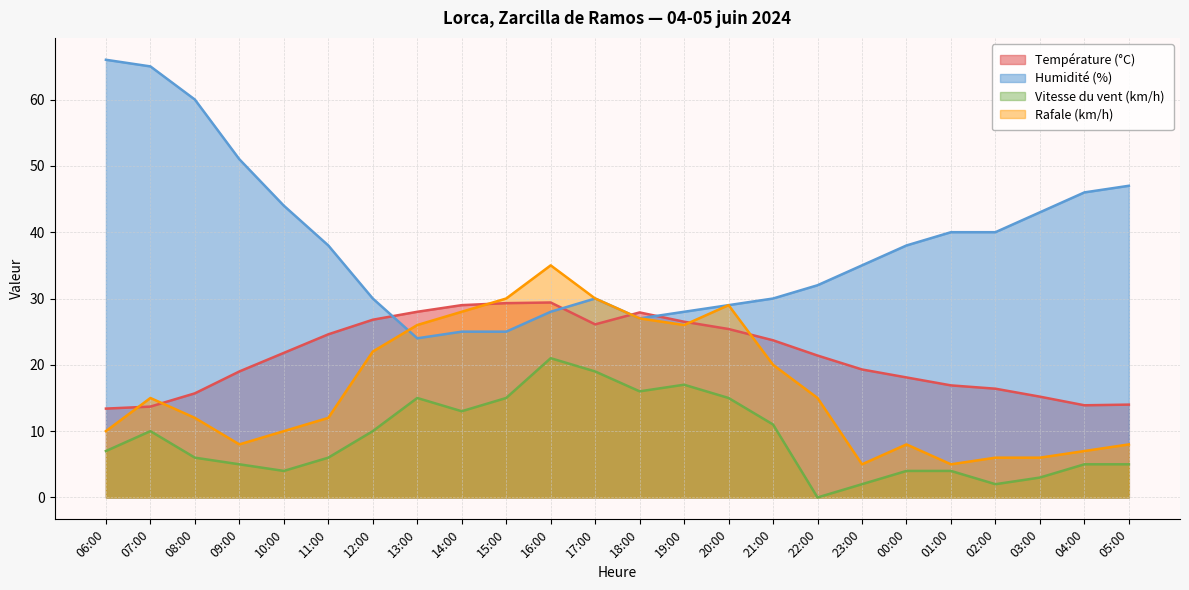

Does the chart display data point markers on the line(s)?

No